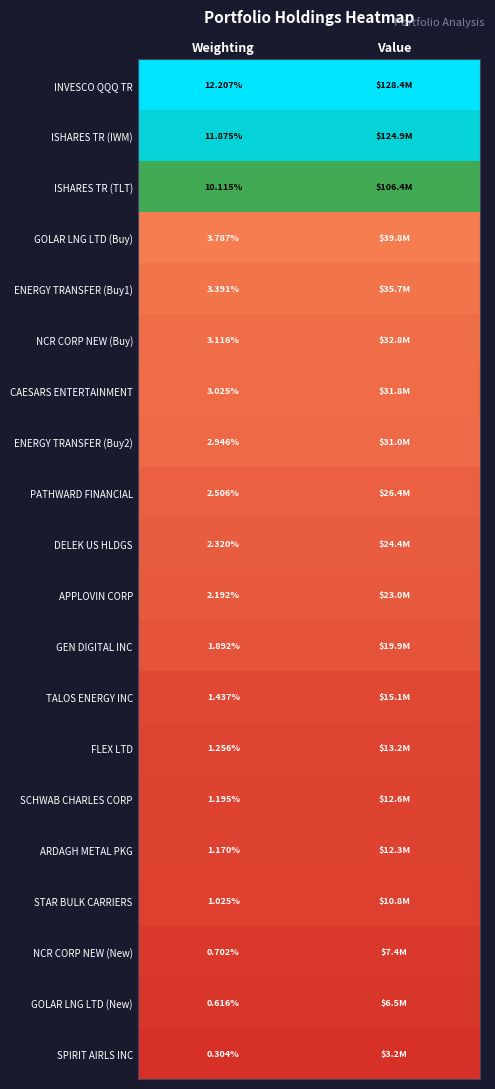

Is the value of APPLOVIN CORP at Weighting greater than the value of GOLAR LNG LTD (New) at Weighting?

Yes